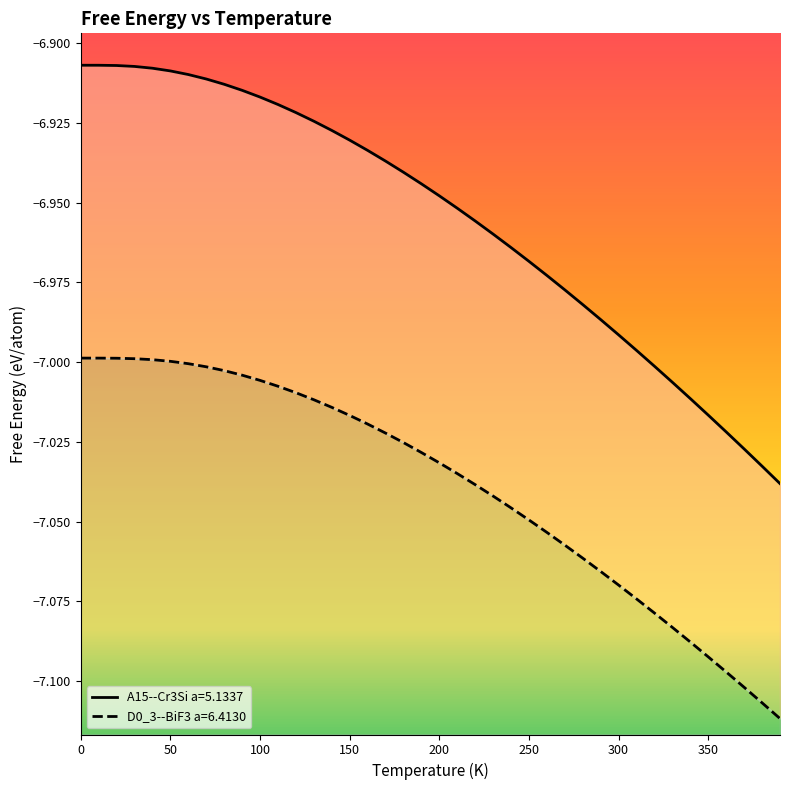

Rank the series at 220 from highest to lowest value.

A15--Cr3Si a=5.1337, D0_3--BiF3 a=6.4130